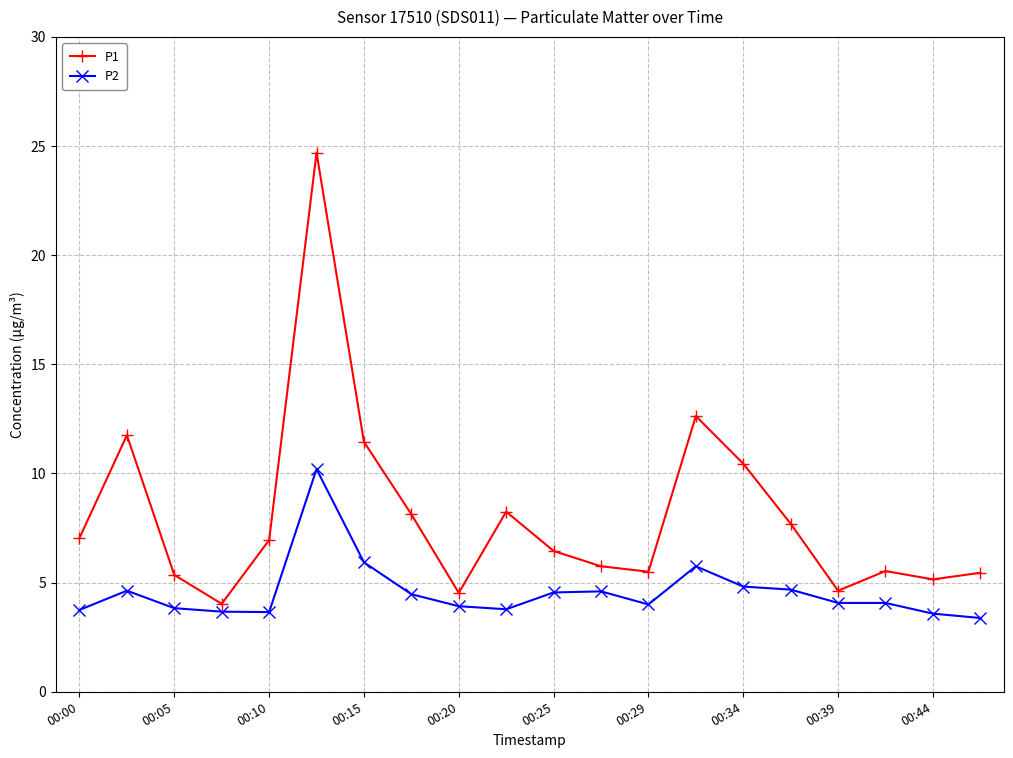

True or false: P2 has more than 0 points higher than both neighbors.

True